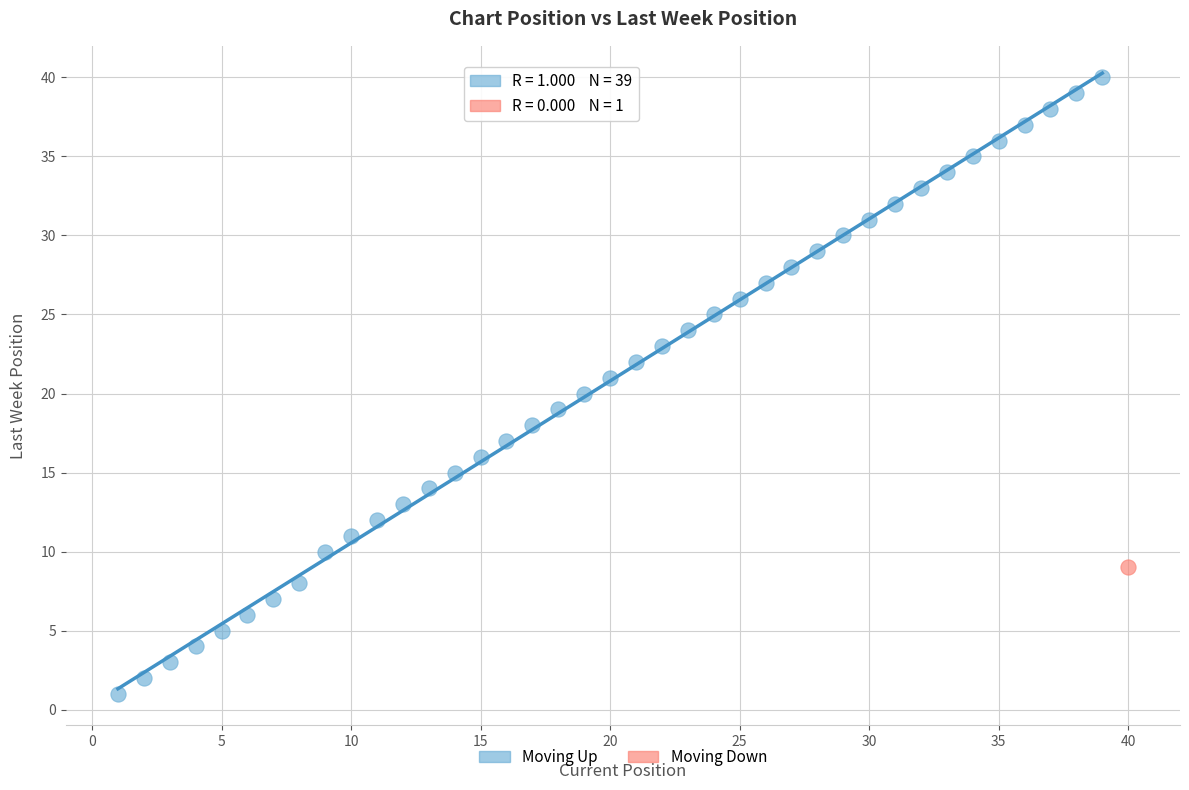

What are all the series names shown in the legend?

Moving Up, Moving Down